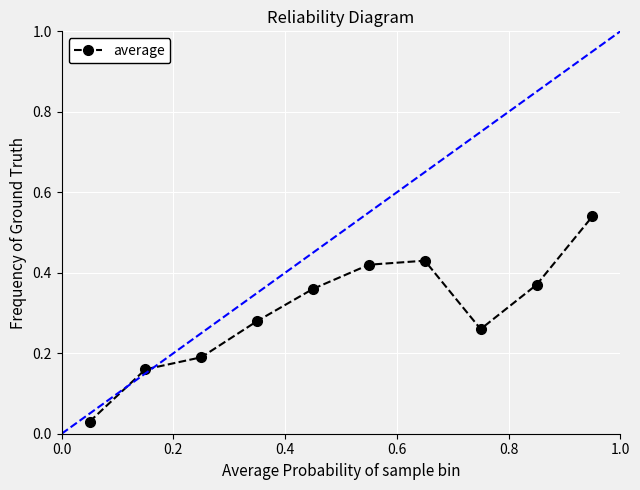

True or false: average has more than 2 interior local peaks.

False